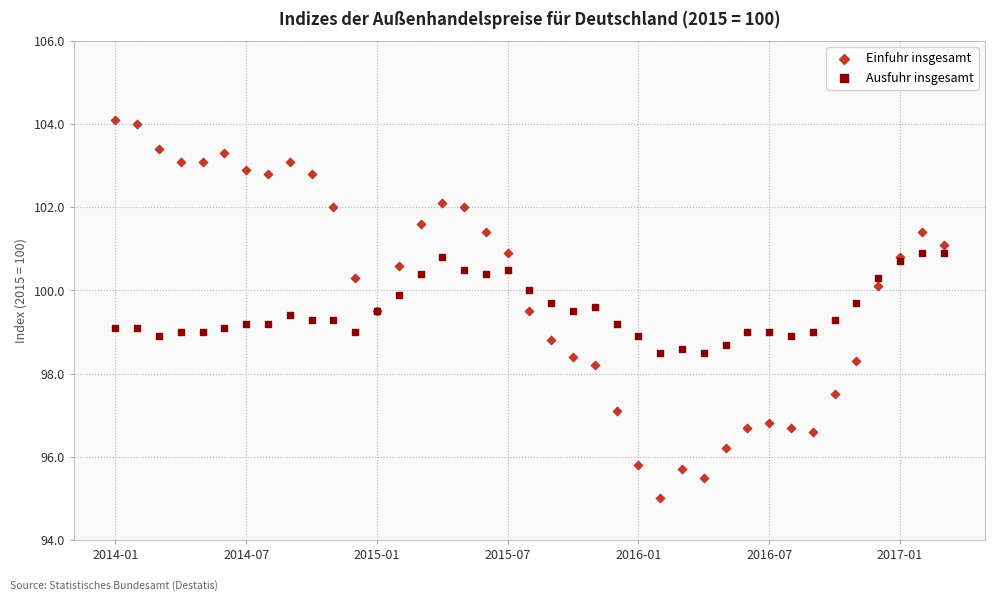

Which series reaches the minimum Y coordinate?

Einfuhr insgesamt